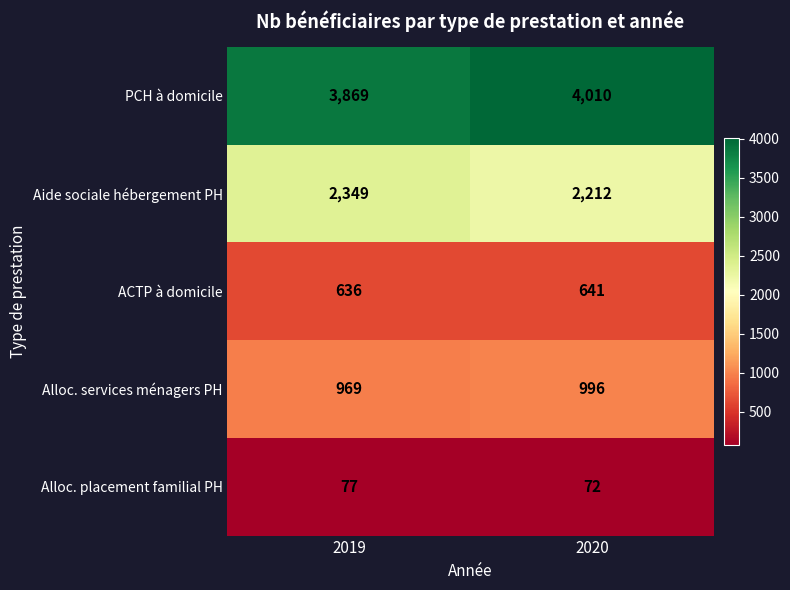

At how many categories does at least one series exceed 3640?

2